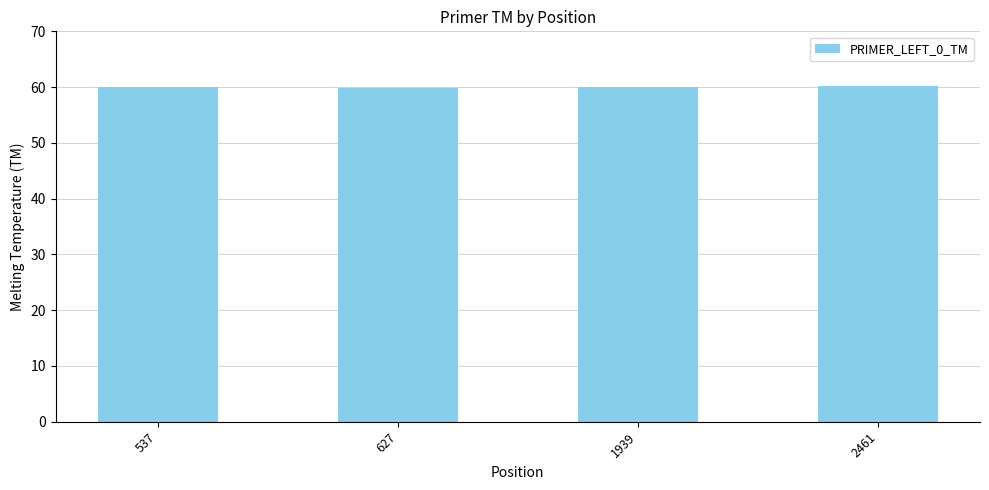

The chart shows a value of 60.0 at 537. True or false?

True